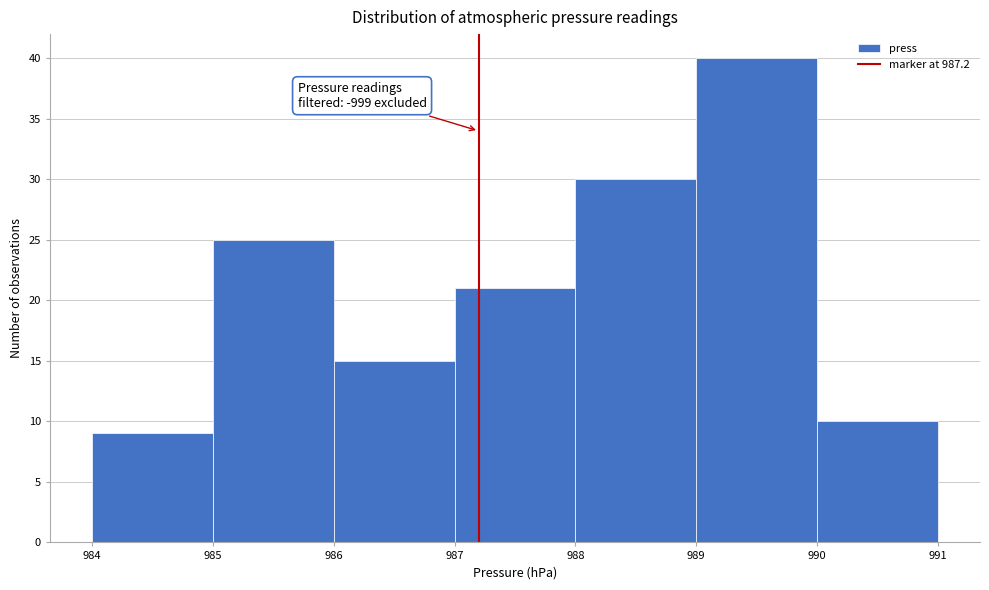

Over which range of the x-axis is the bar tallest?

989 to 990